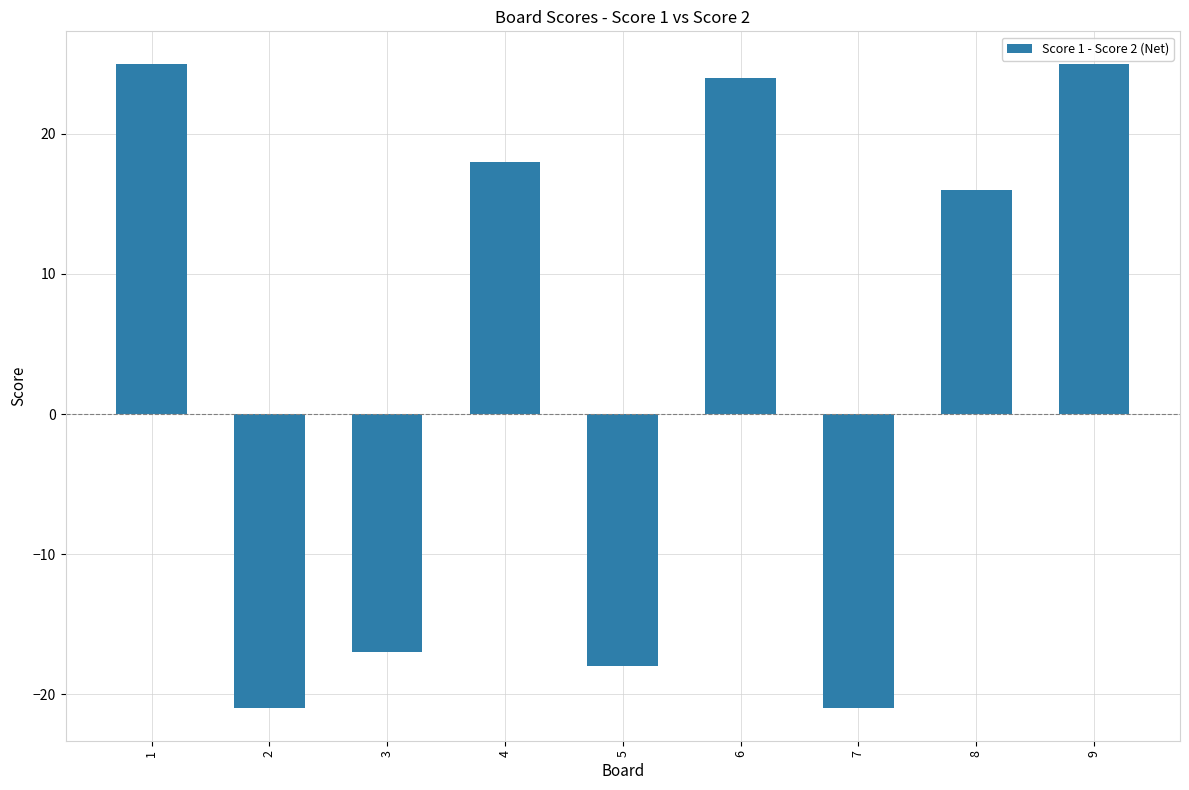

What is the change in value from 1 to 7?

-46